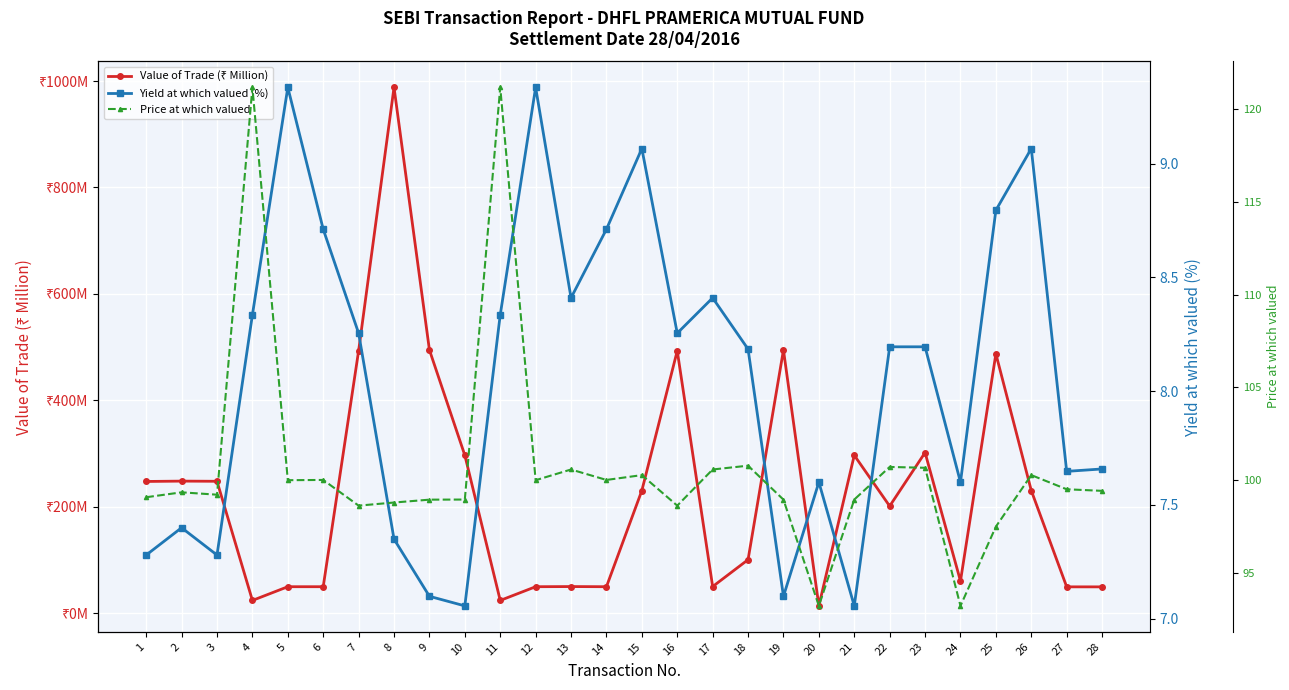

True or false: Value of Trade (₹ Million) and Yield at which valued (%) cross at least once.

False